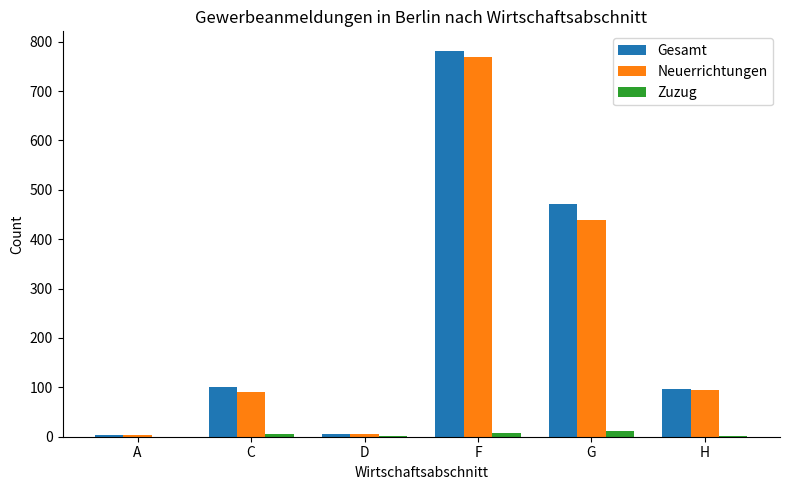

What is the greatest value displayed?

782